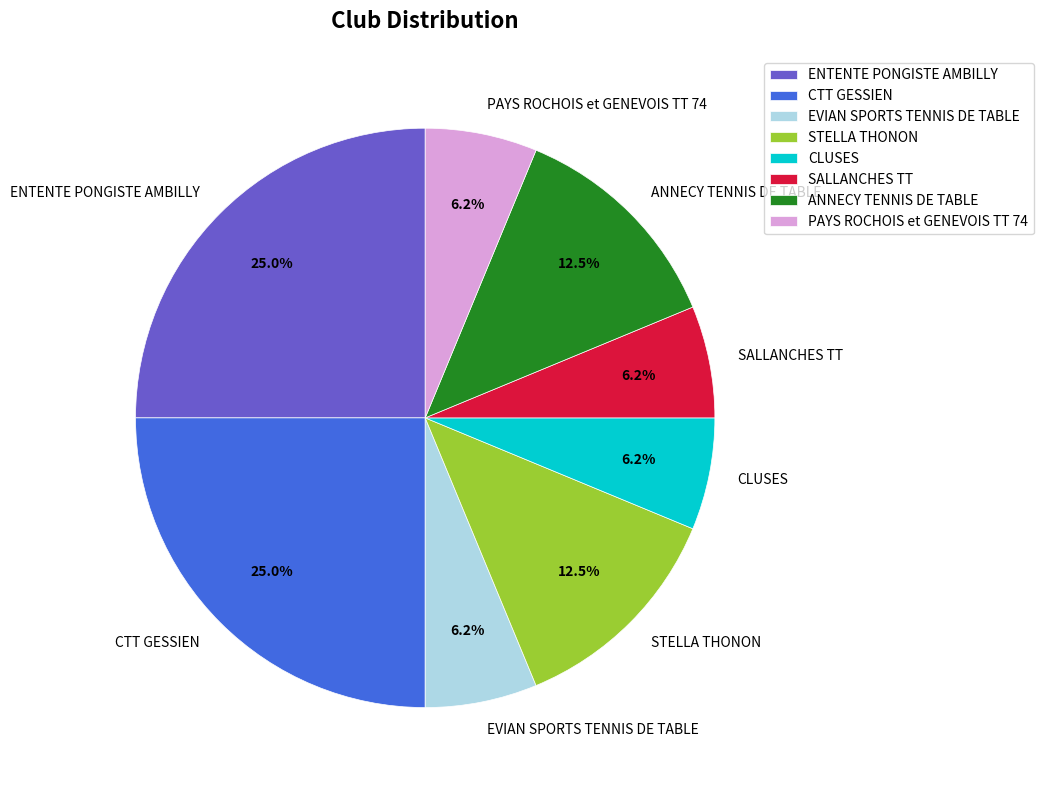

What percentage is the CTT GESSIEN slice, to the nearest percent?

25%